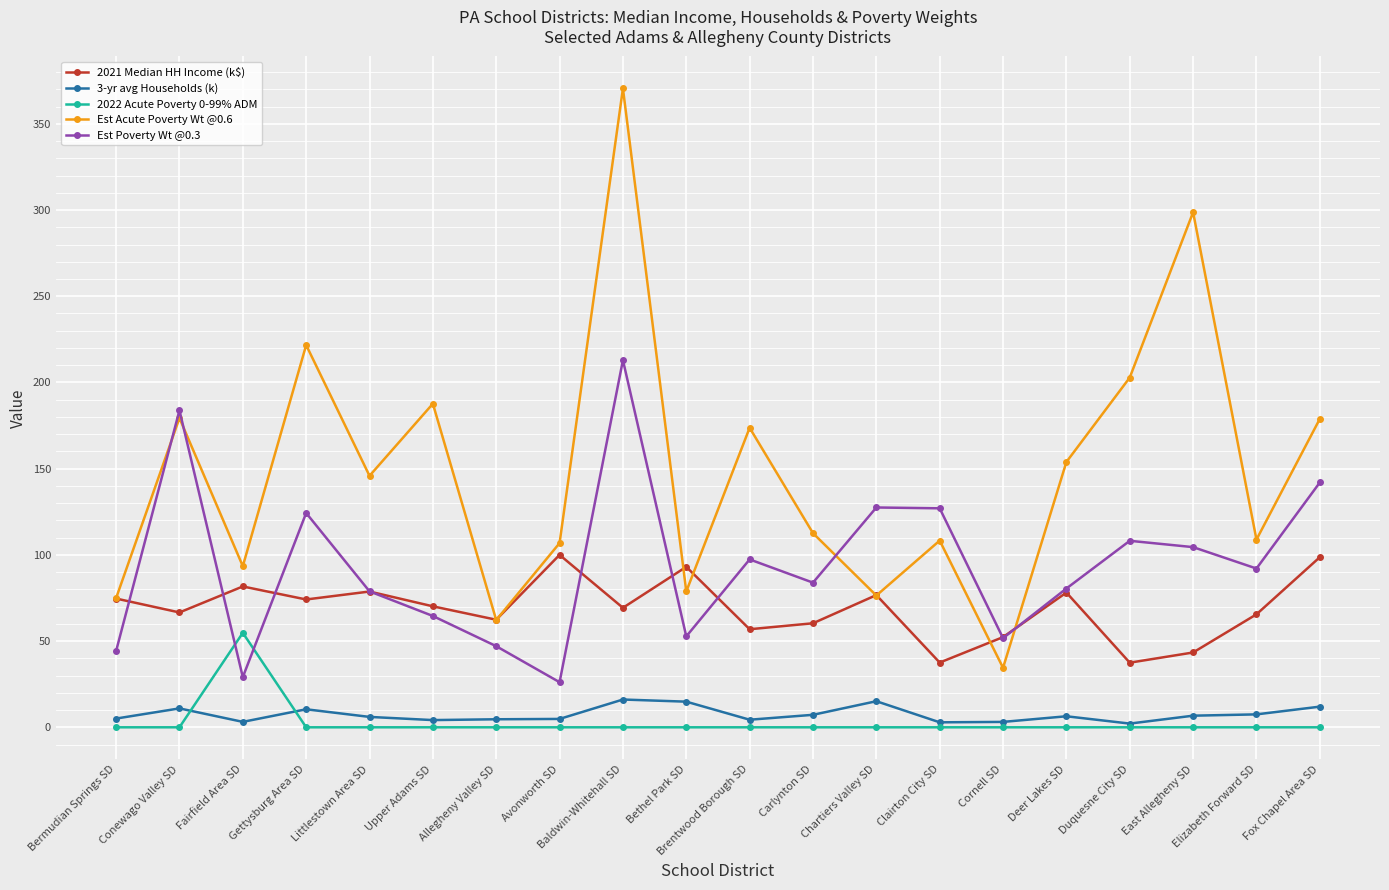

Count the number of categories in the chart.

20